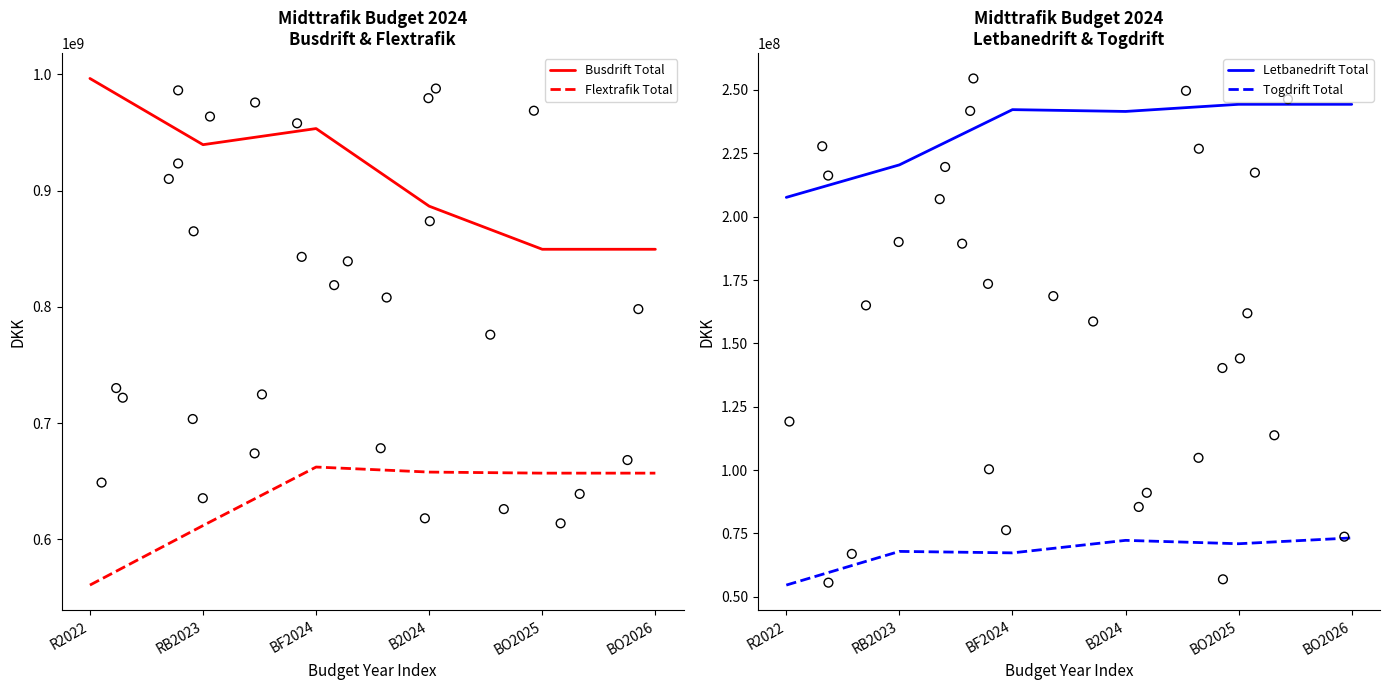

What are all the series names shown in the legend?

Busdrift Total, Flextrafik Total, Letbanedrift Total, Togdrift Total